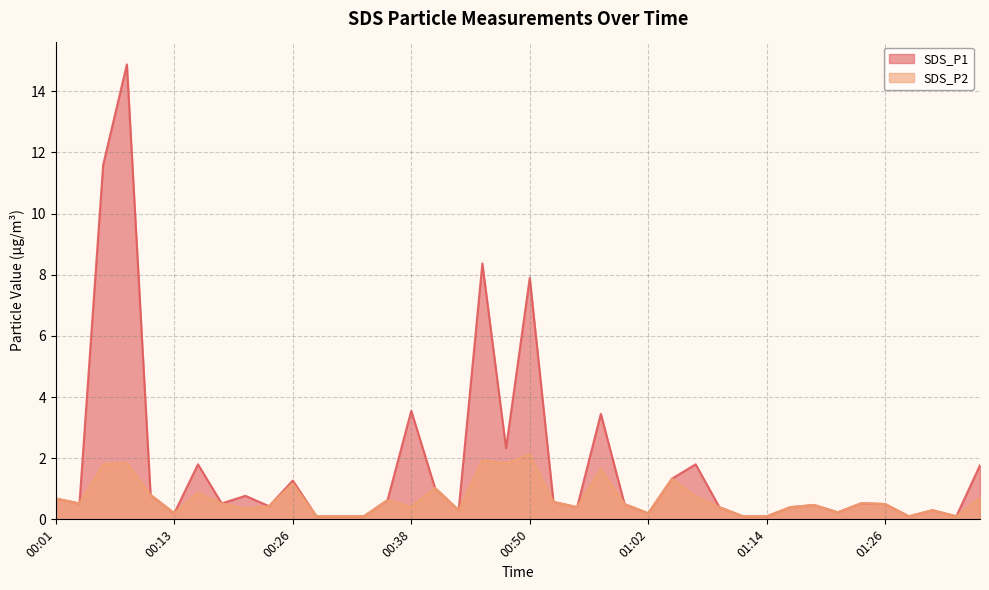

At 01:12, list the series in order from smallest to largest.

SDS_P1, SDS_P2